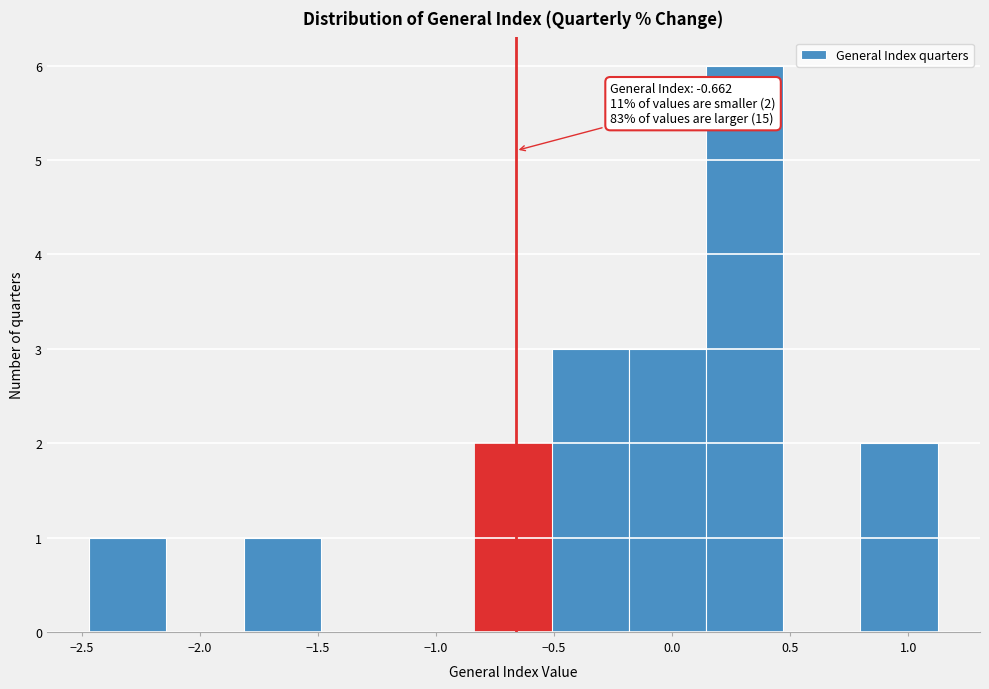

Over which range of the x-axis is the bar tallest?

0.15 to 0.45